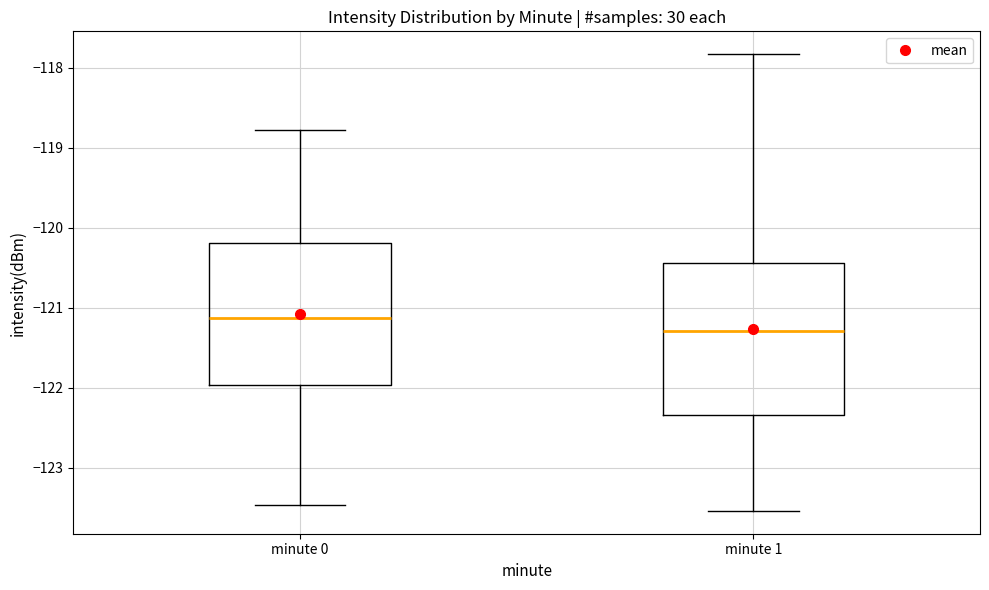

Which box's median line is the highest?

minute 0